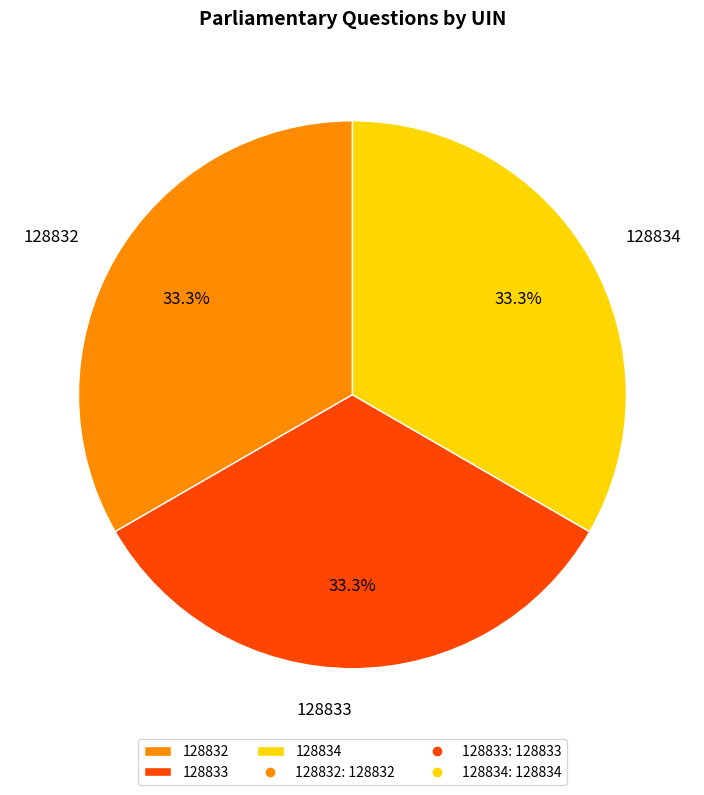

What is the ratio of the value at 128832 to the value at 128833?

1.0